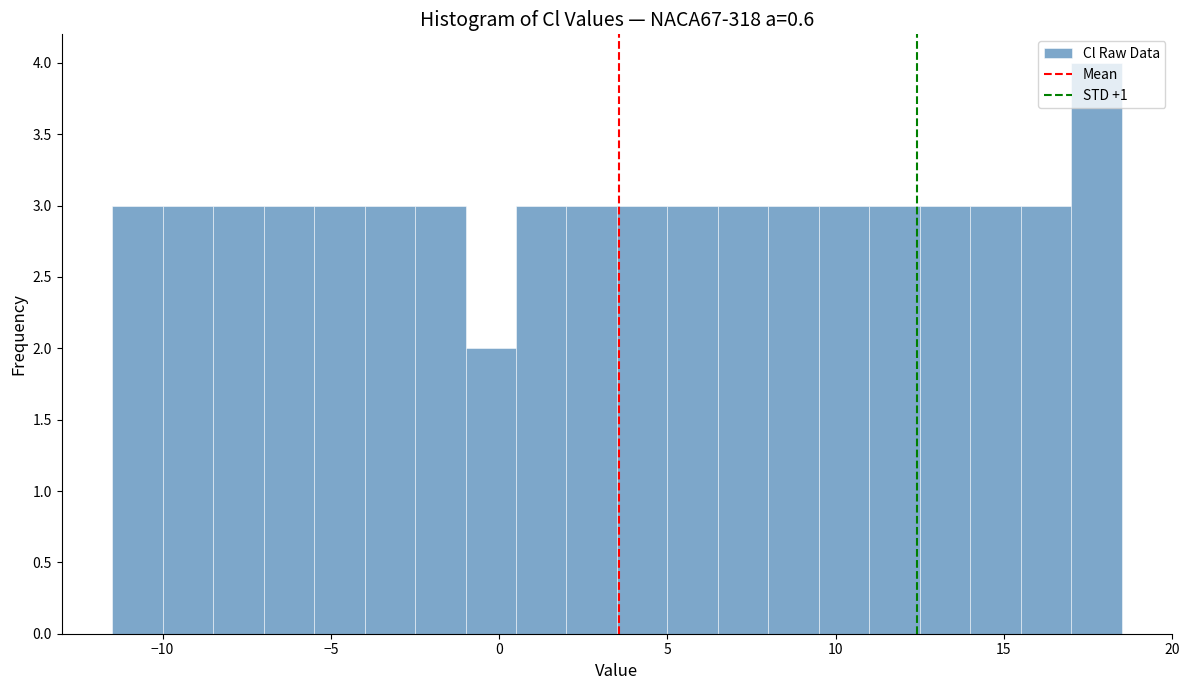

Around what value on the x-axis is the tallest bar? Give the approximate position of its centre, as read against the axis.

18.0